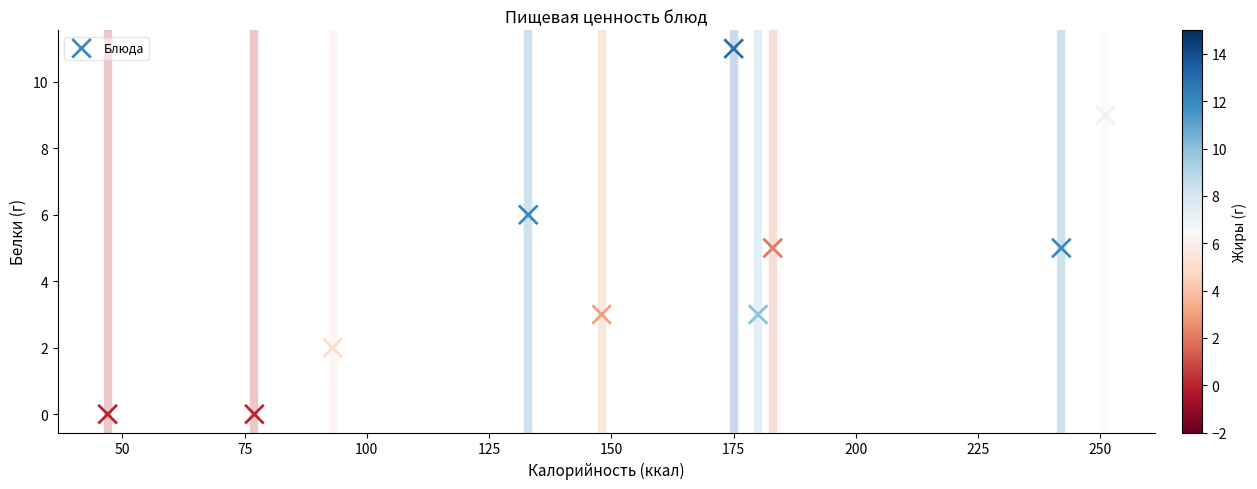

What is the average X value?

153